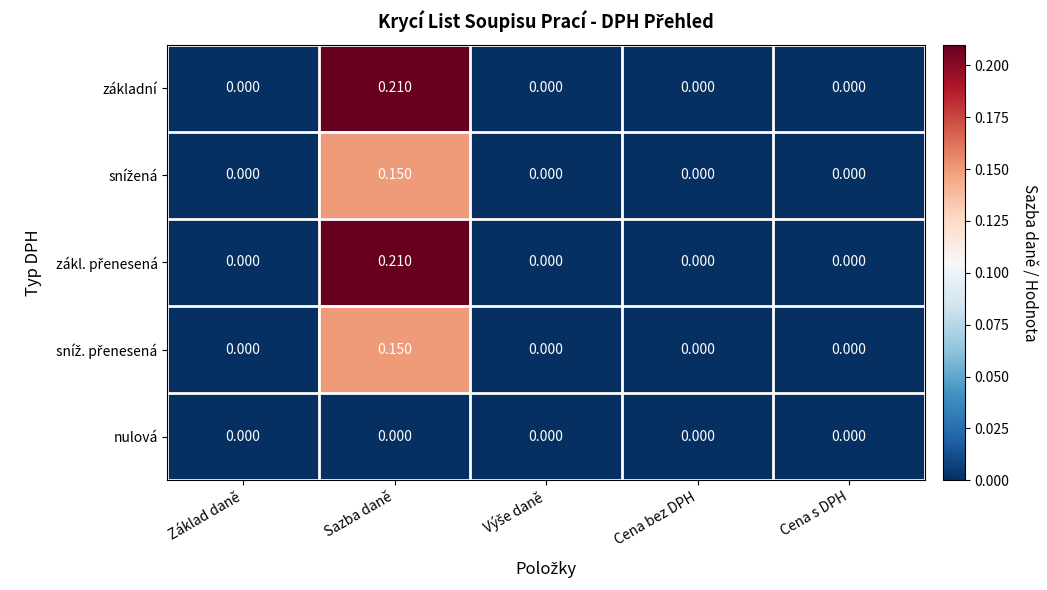

Which category has the highest value across all series?

Sazba daně